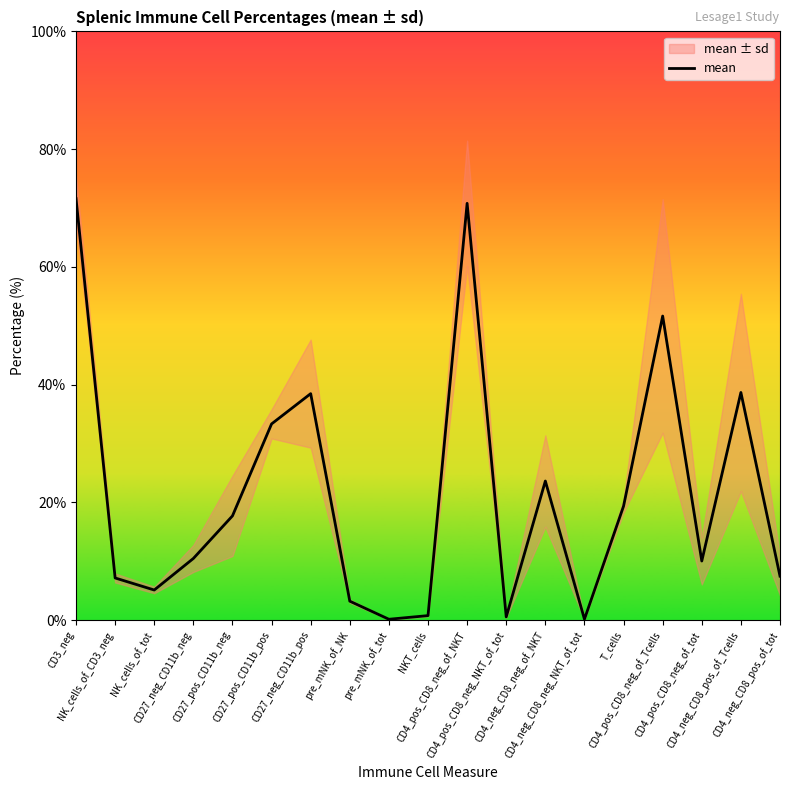

Which label corresponds to the smallest value in the chart?

pre_mNK_of_tot